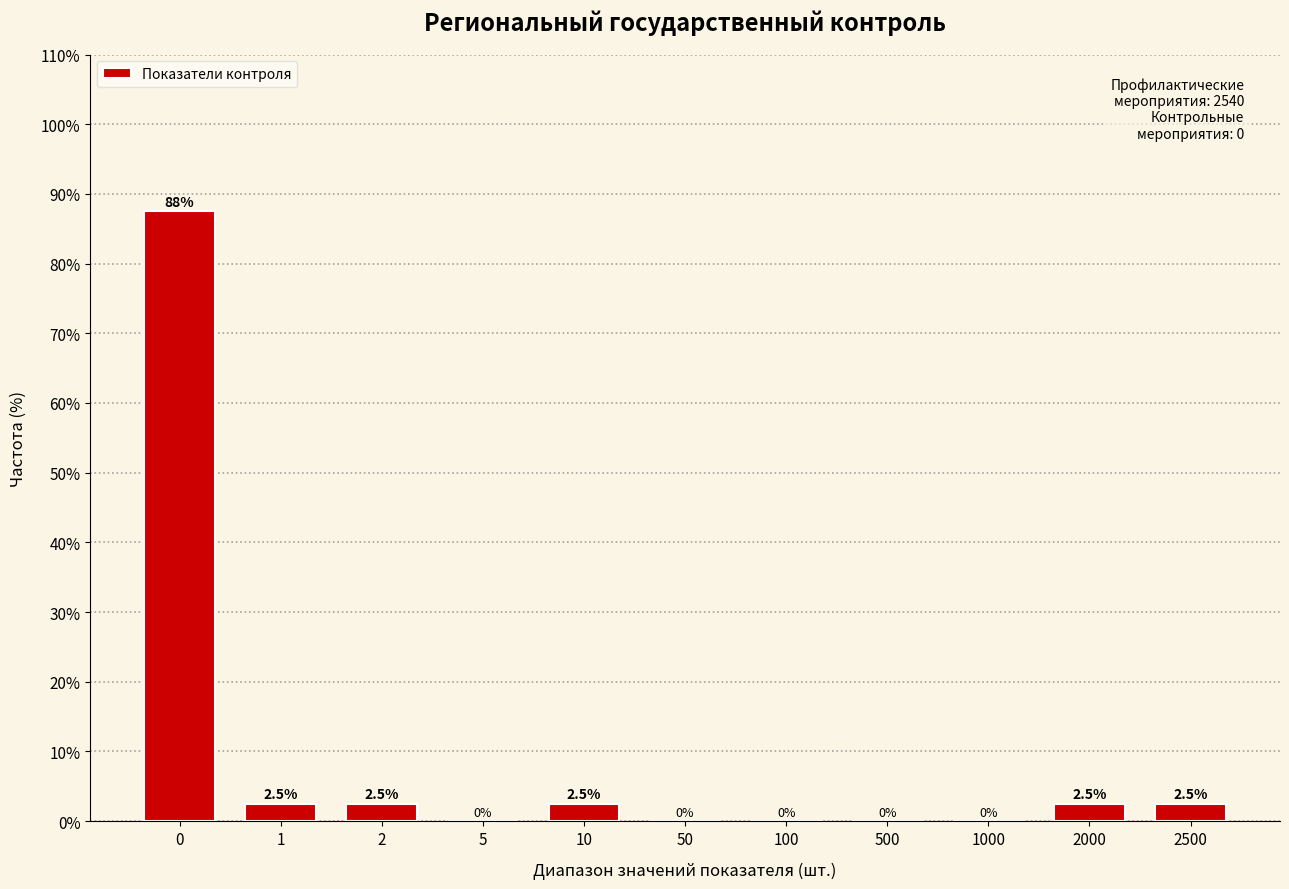

Reading right to left, what are all the values shown in this chart?

2500=2.5	2000=2.5	1000=0.0	500=0.0	100=0.0	50=0.0	10=2.5	5=0.0	2=2.5	1=2.5	0=87.5